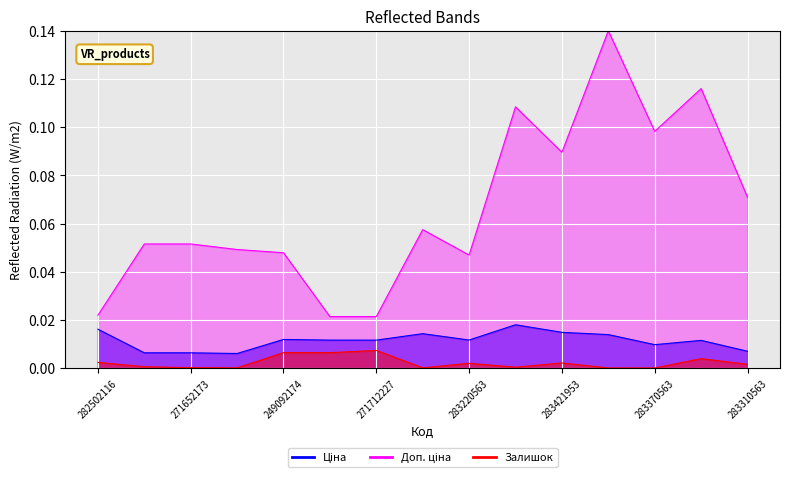

True or false: Залишок and Доп. ціна cross at least once.

False